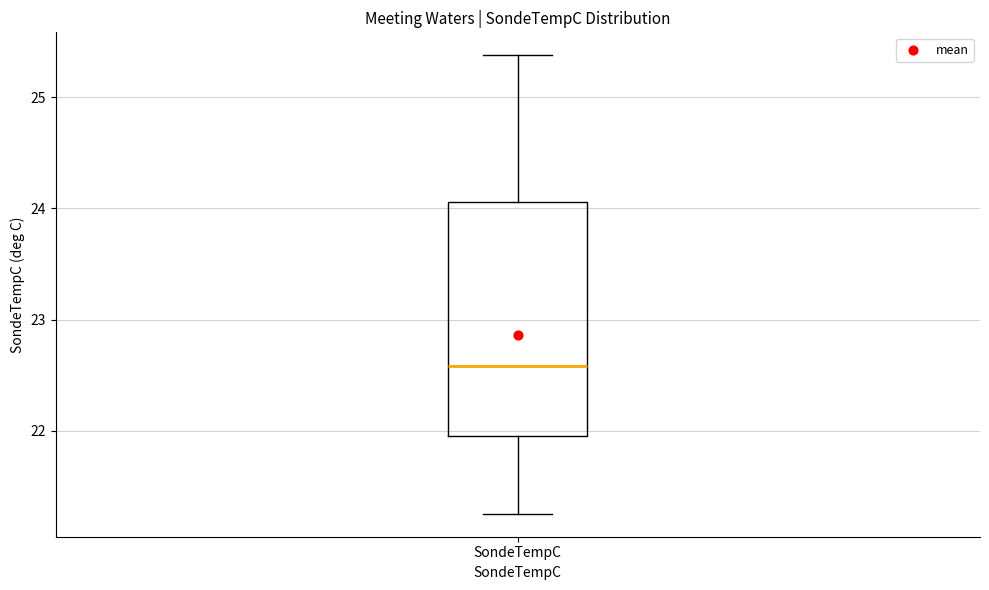

Transcribe this box plot: give where the median line is, the range the box spans, and where the two whiskers end, as read against the y-axis. The values are not printed on the chart, so give them approximately, as read against the axis.

median 22.6, box 22.0 to 24.1, whiskers 21.3 to 25.4